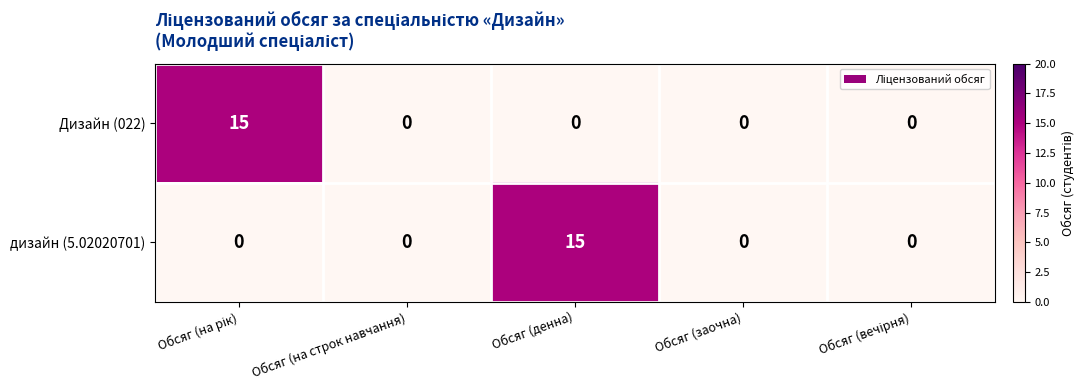

Between Обсяг (денна) and Обсяг (заочна), which series saw the biggest shift?

дизайн (5.02020701)